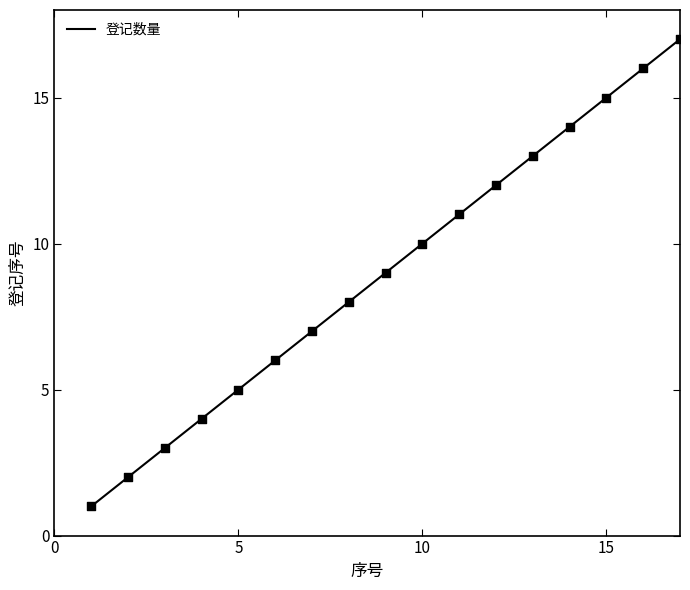

What is the difference between the maximum and minimum values?

16